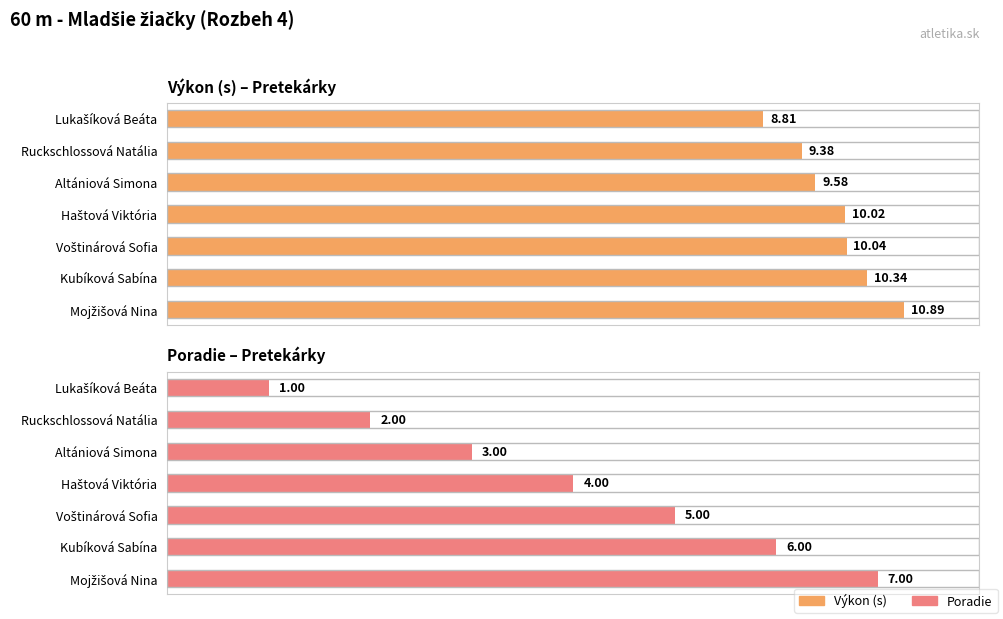

True or false: Výkon (s) – Pretekárky has a value of 4.2 at Lukašíková Beáta.

False